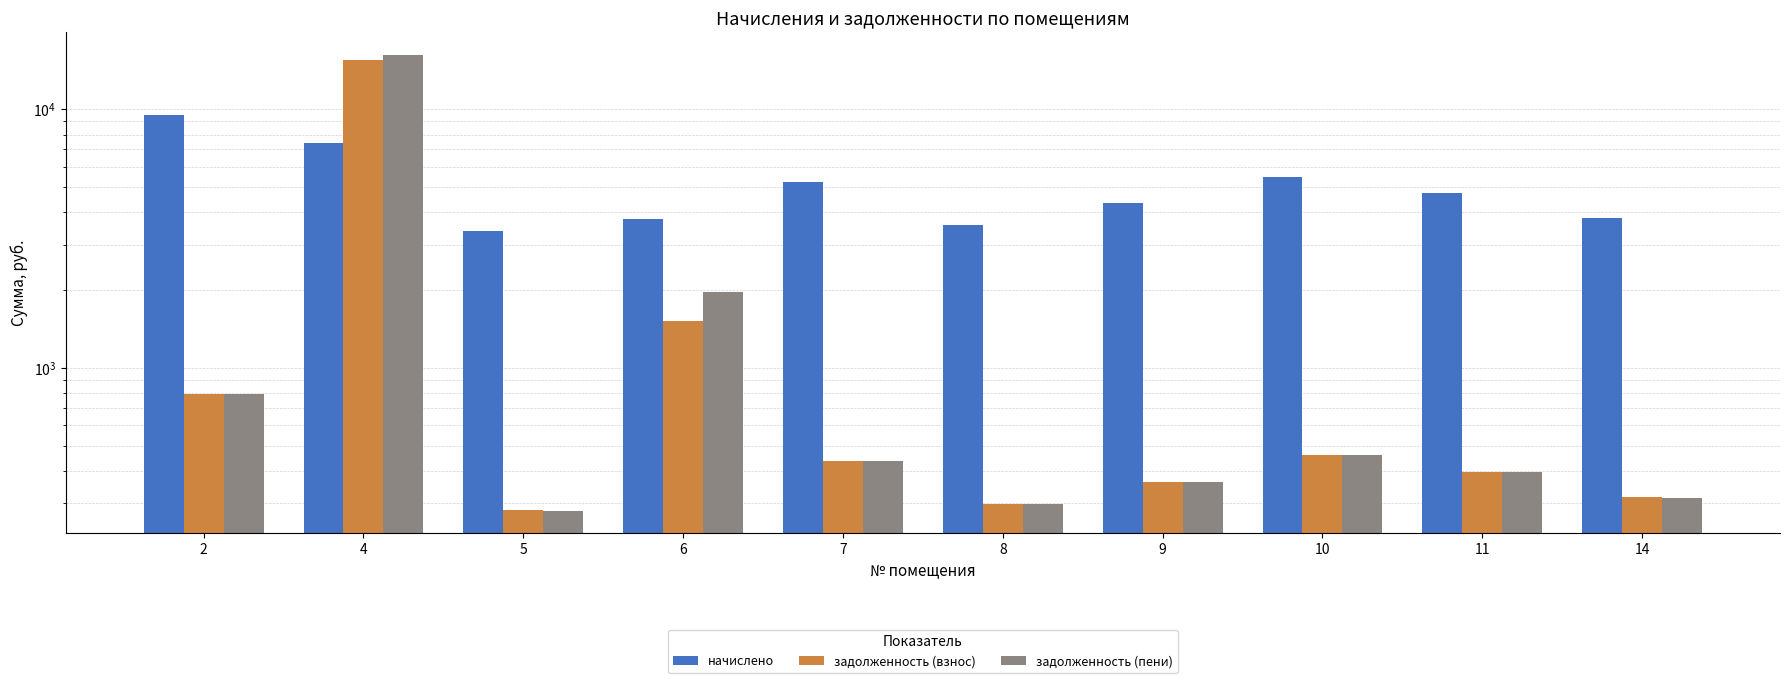

The начислено series shows 1310.6 at 11. True or false?

False